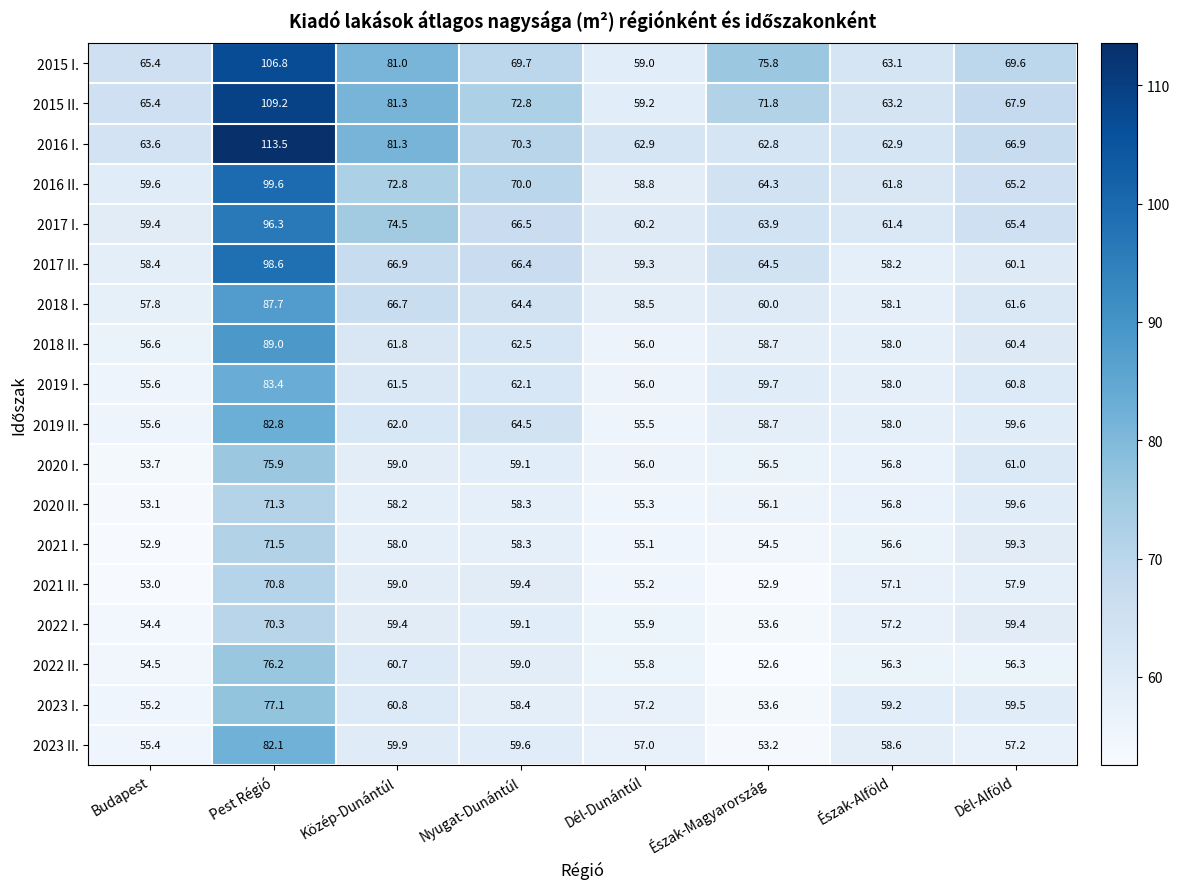

What is the spread (max minus min) of values at Budapest?

12.5